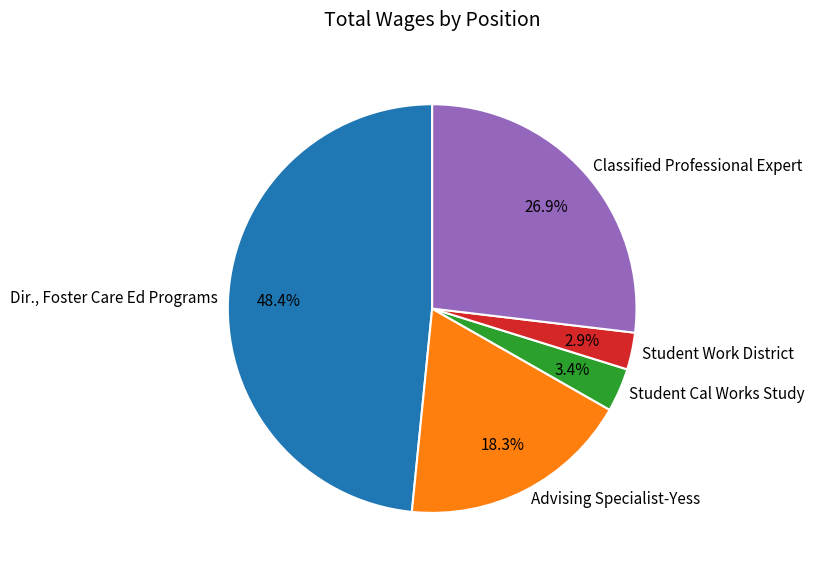

What percentage is the Classified Professional Expert slice, to the nearest percent?

26%